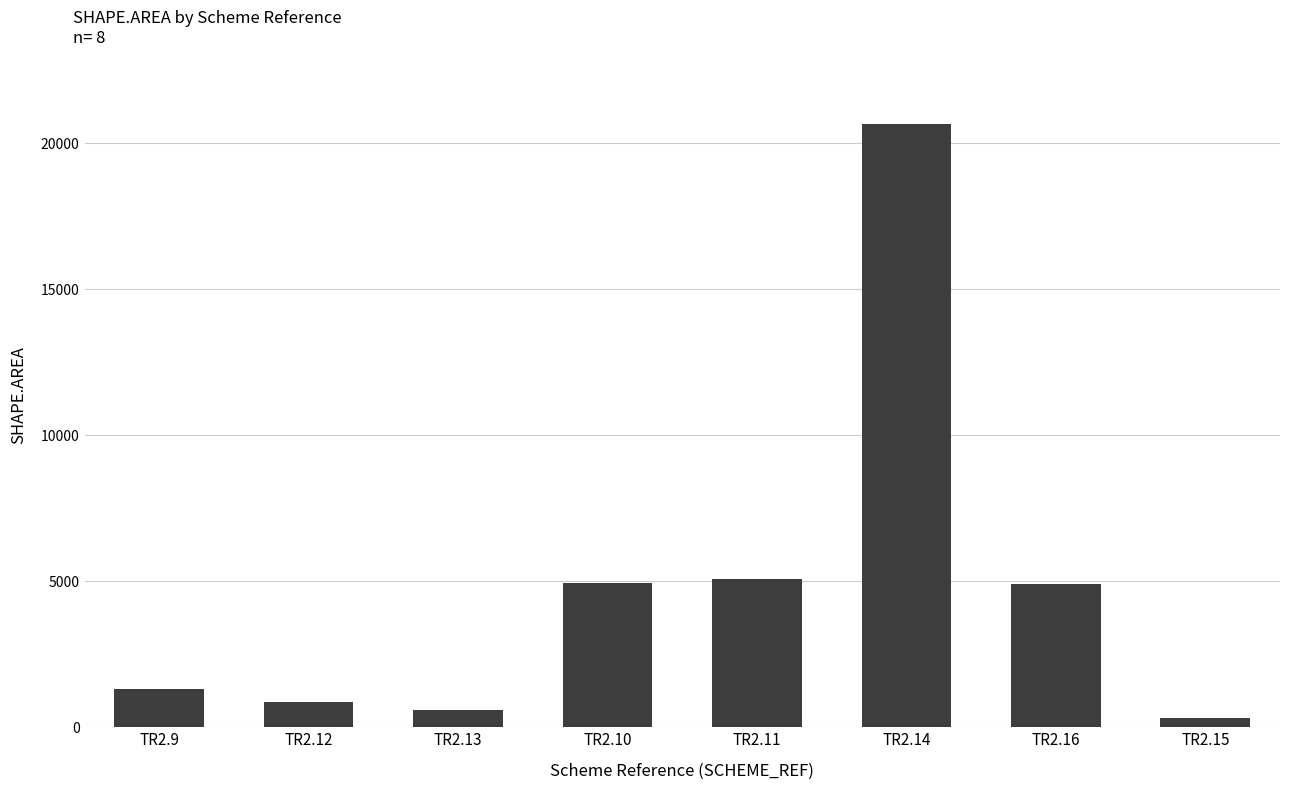

What is the difference between the values at TR2.14 and TR2.15?

20348.6